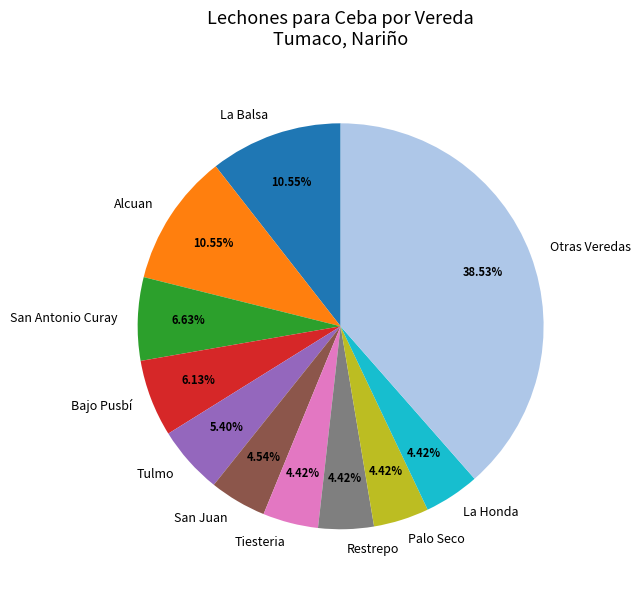

How many slices are in this pie chart?

11